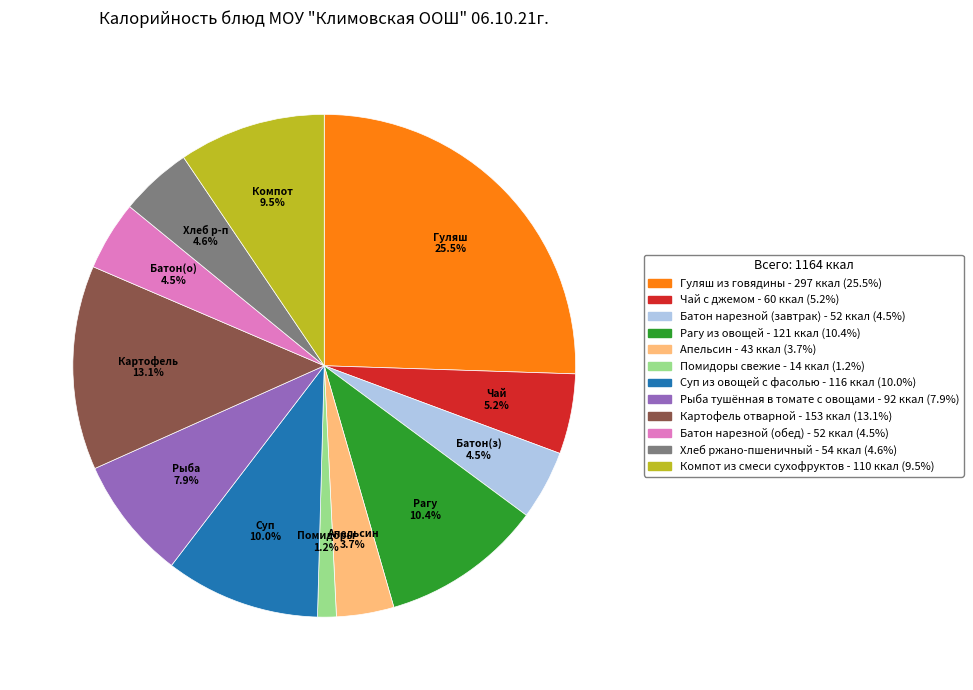

How many slices are in this pie chart?

12